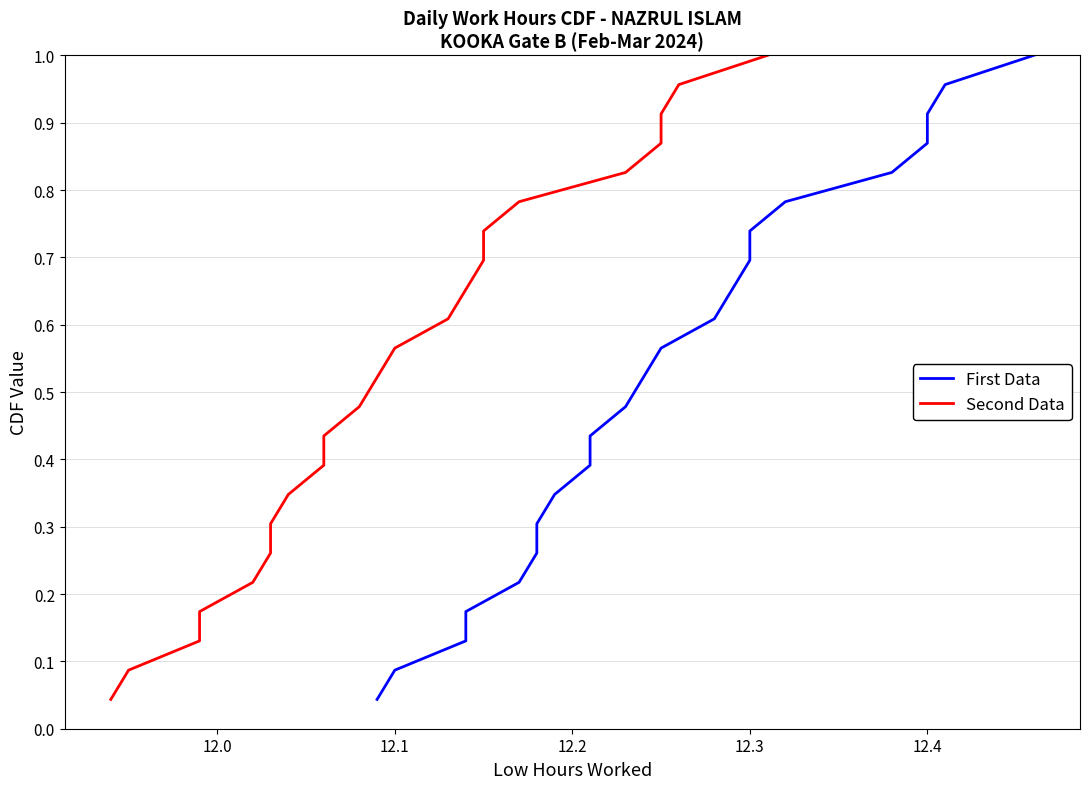

What are all the series names shown in the legend?

First Data, Second Data